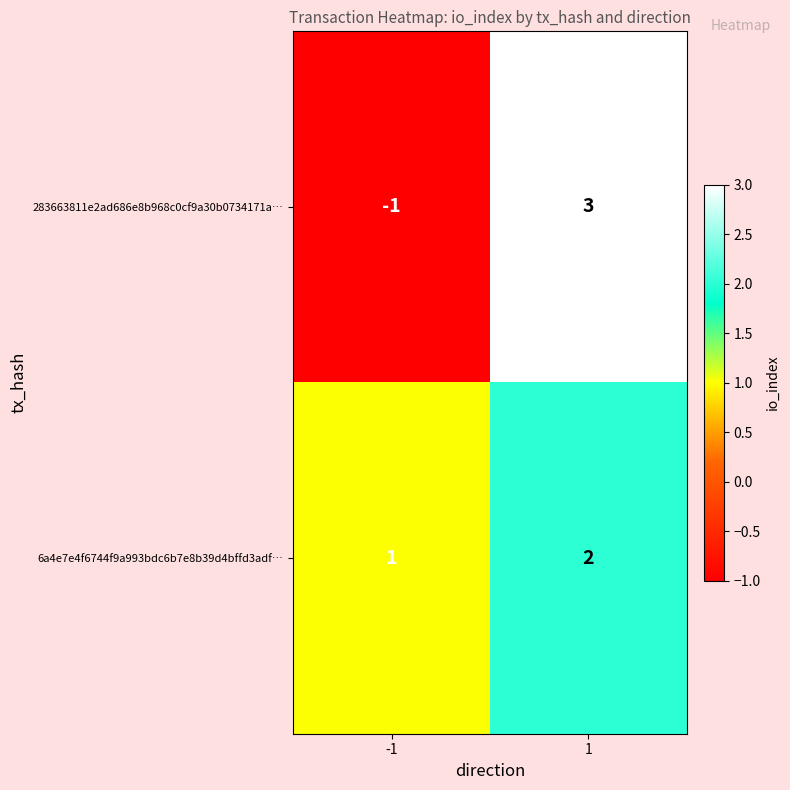

True or false: 6a4e7e4f6744f9a993bdc6b7e8b39d4bffd3adf… has a value of 3 at 1.

False